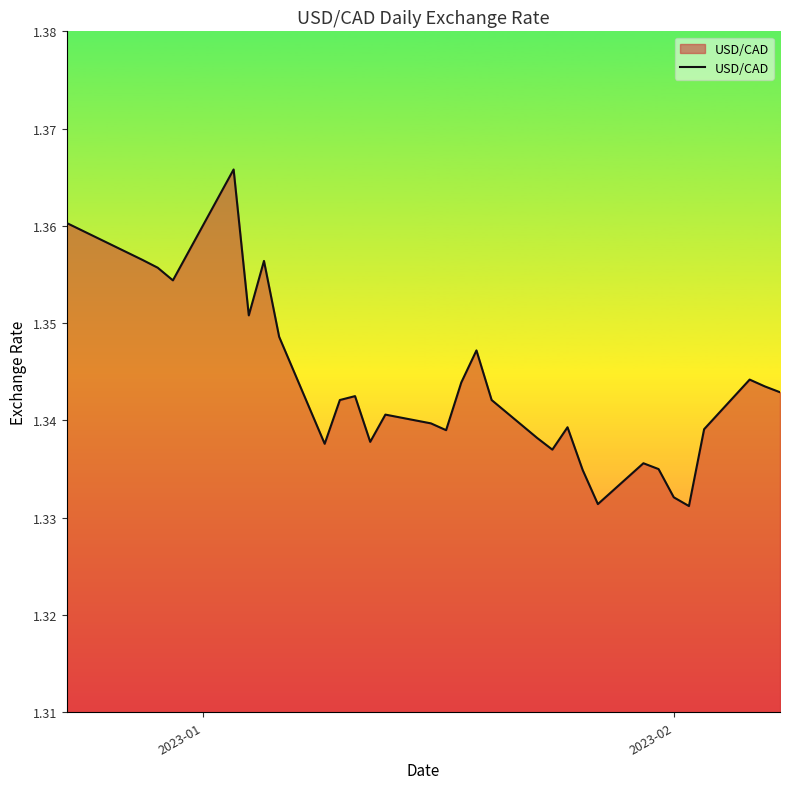

Does the chart display data point markers on the line(s)?

No